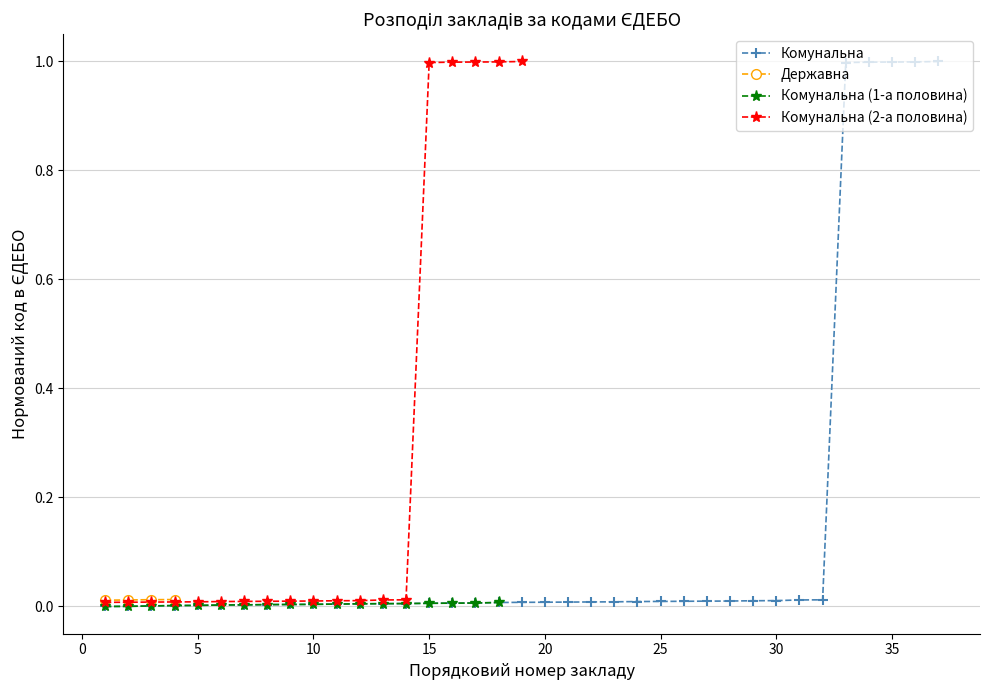

True or false: Державна has more than 2 points higher than both neighbors.

False